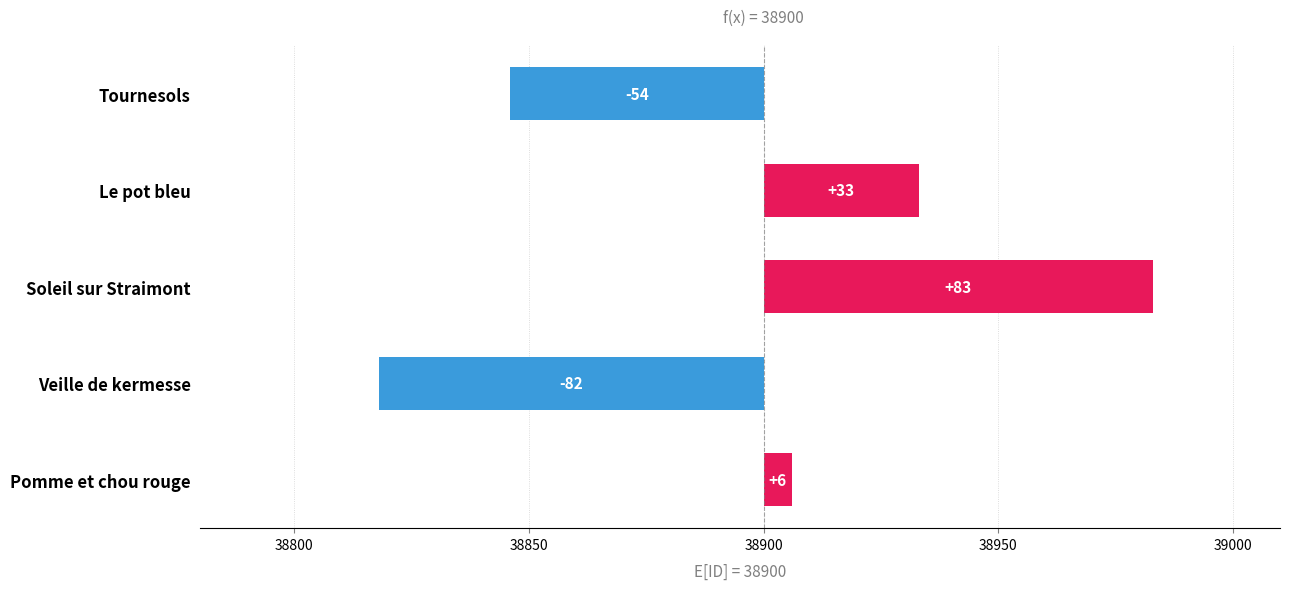

Count the number of data series in this chart.

1